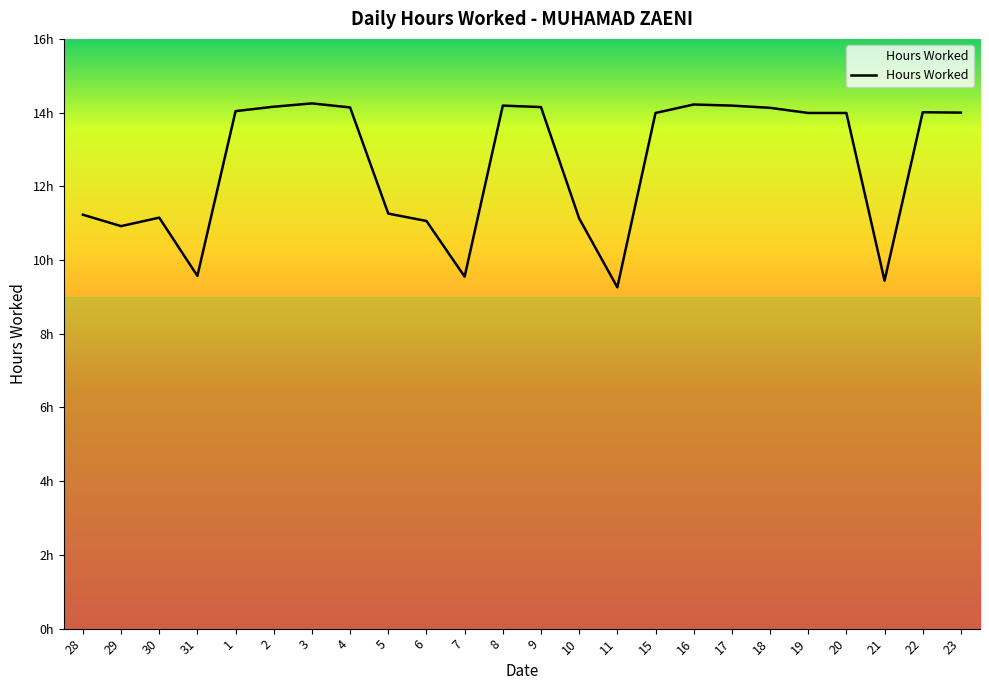

Rank the categories by value from lowest to highest.

11, 21, 7, 31, 29, 6, 10, 30, 28, 5, 15, 19, 20, 23, 22, 1, 18, 4, 9, 2, 8, 17, 16, 3